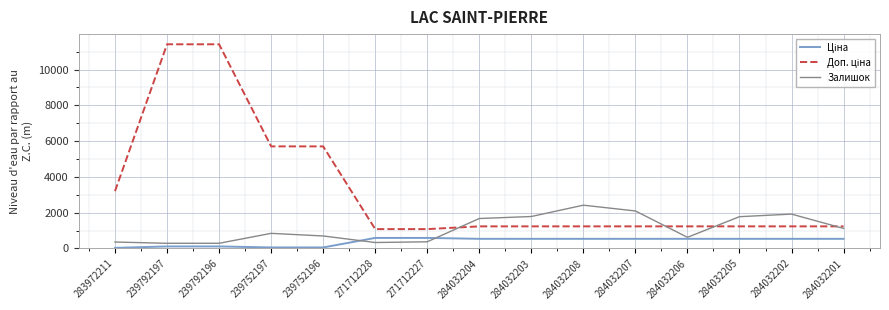

What is the minimum value for Залишок?

289.0